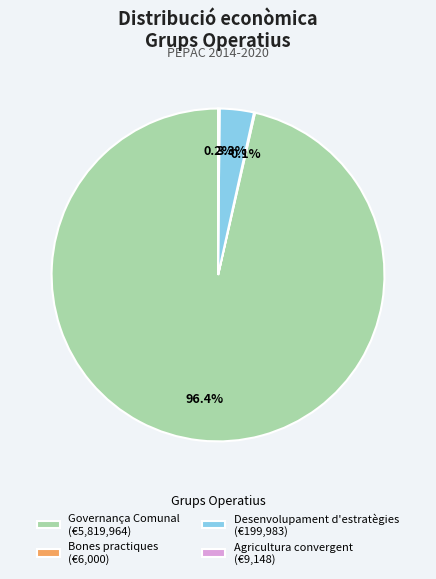

Is there any slice that represents more than half of the pie?

Yes